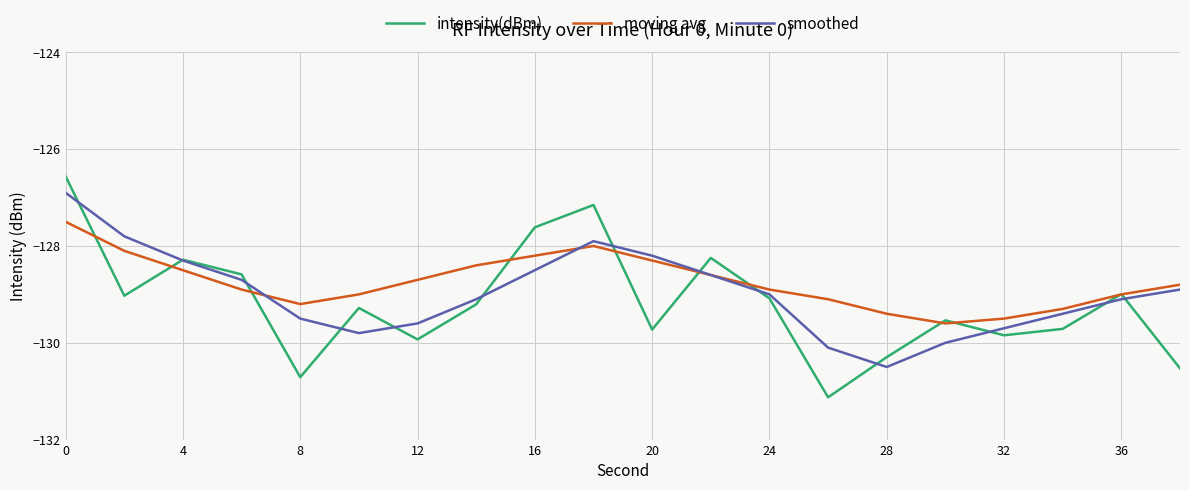

How many values in the smoothed series exceed -129?

9